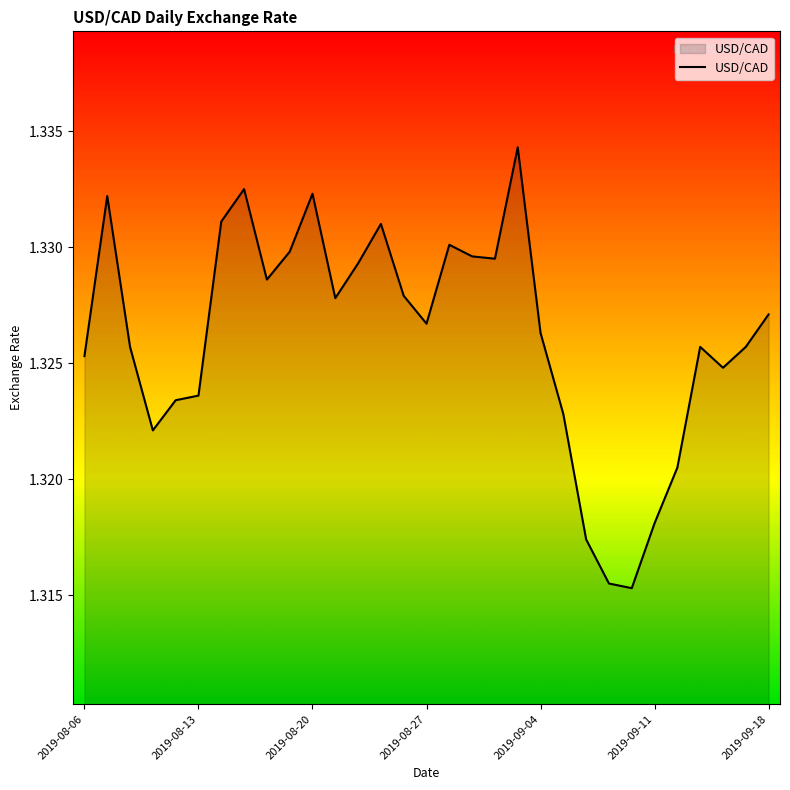

Is this an area chart (filled region under the line)?

Yes